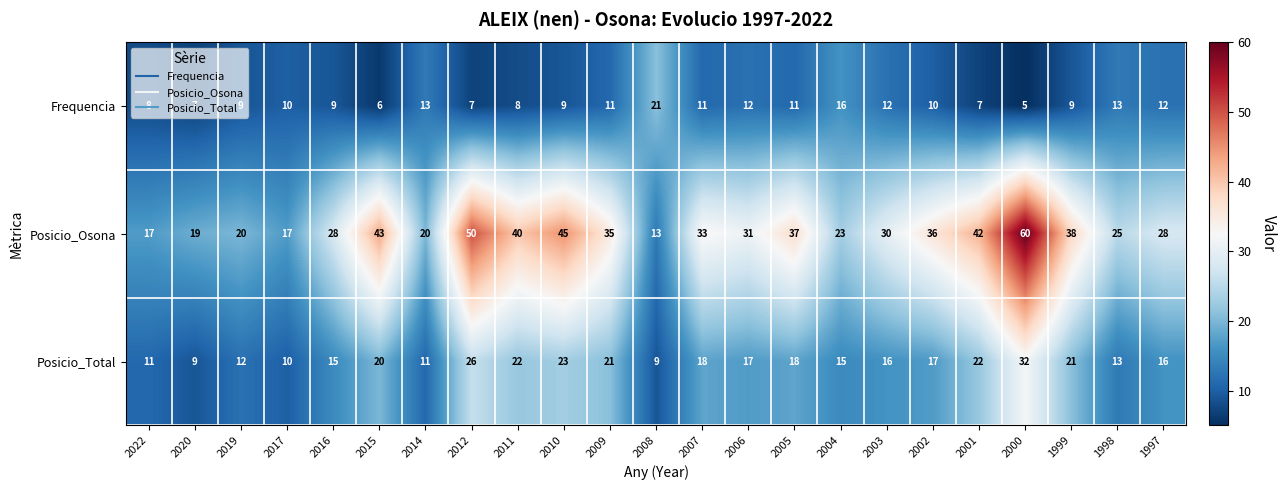

What is the difference between the highest and lowest values at 2014?

9